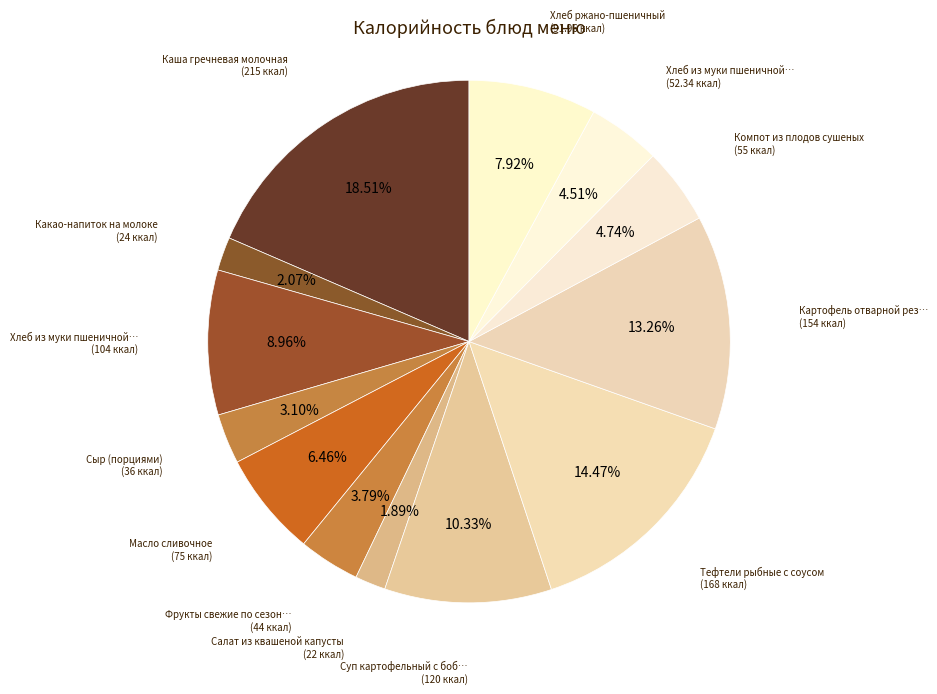

How many segments does this pie chart have?

13